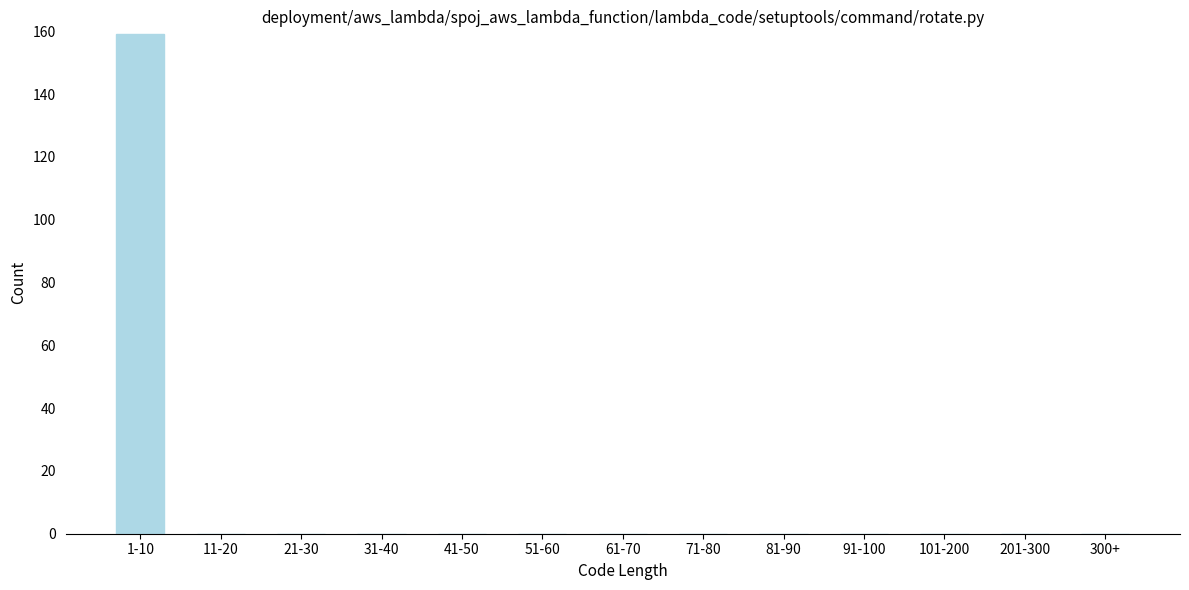

Reading left to right, transcribe all the data shown in this chart.

1-10=159	11-20=0	21-30=0	31-40=0	41-50=0	51-60=0	61-70=0	71-80=0	81-90=0	91-100=0	101-200=0	201-300=0	300+=0